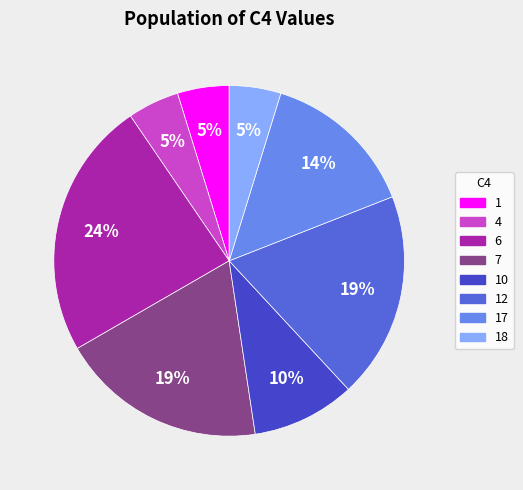

To the nearest percent, what is the difference between the largest and smallest slice percentages?

19%